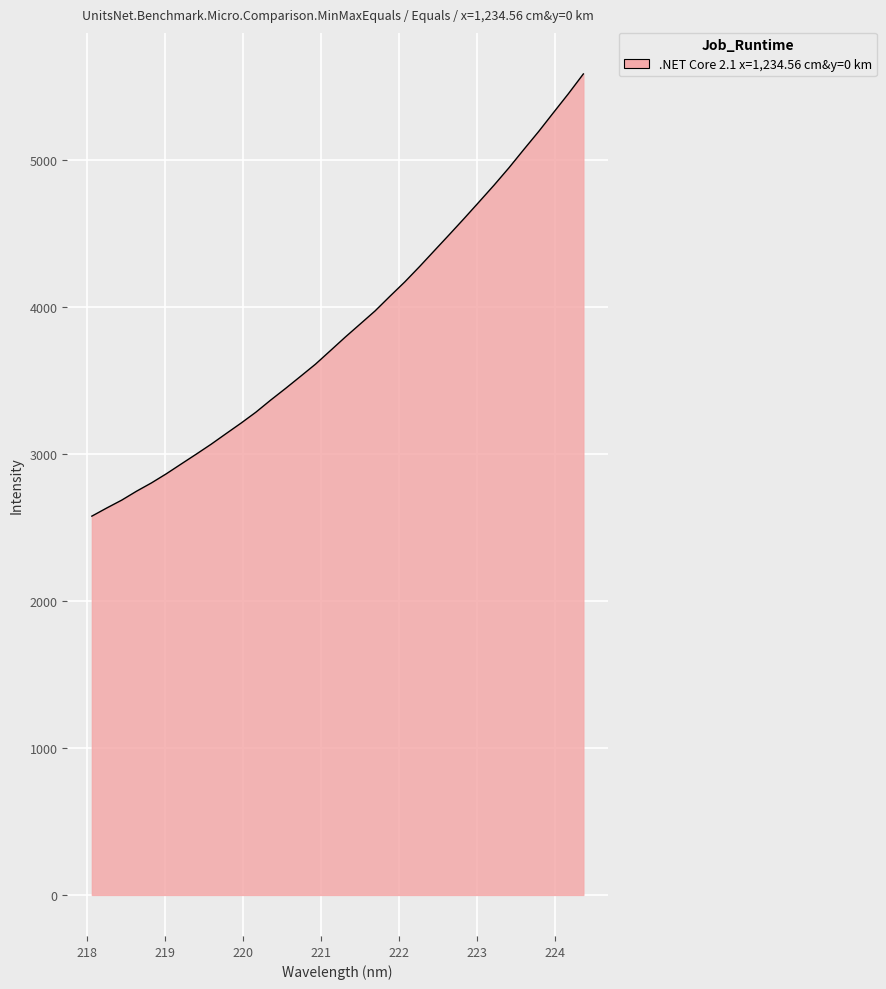

What is the difference between the maximum and minimum values?

3007.8